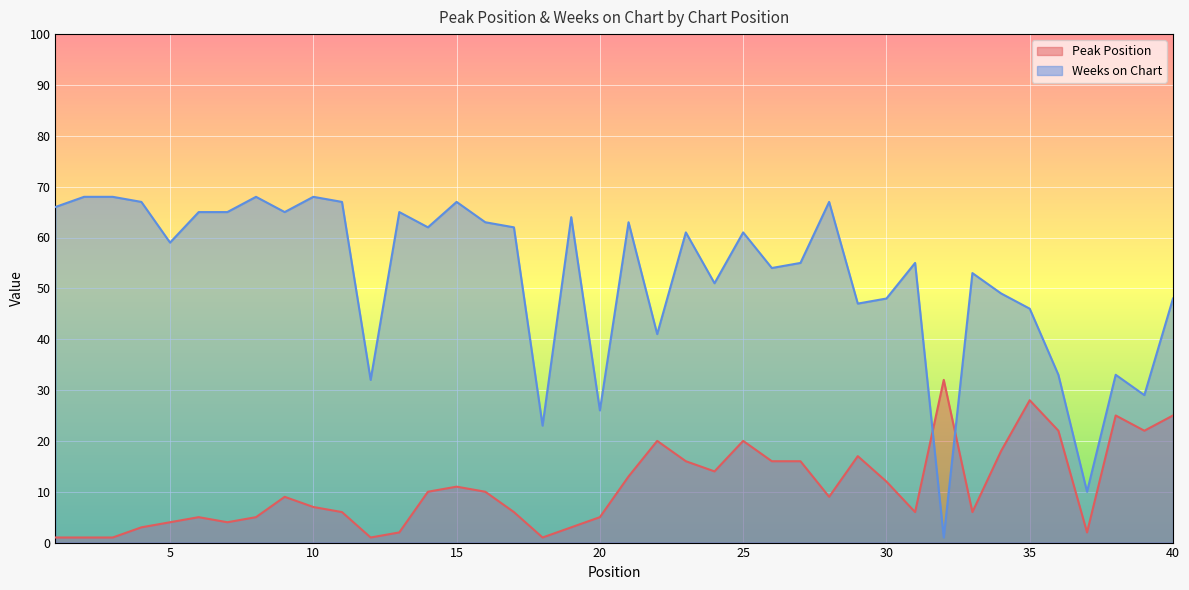

At which category does the chart reach its minimum across all series?

1